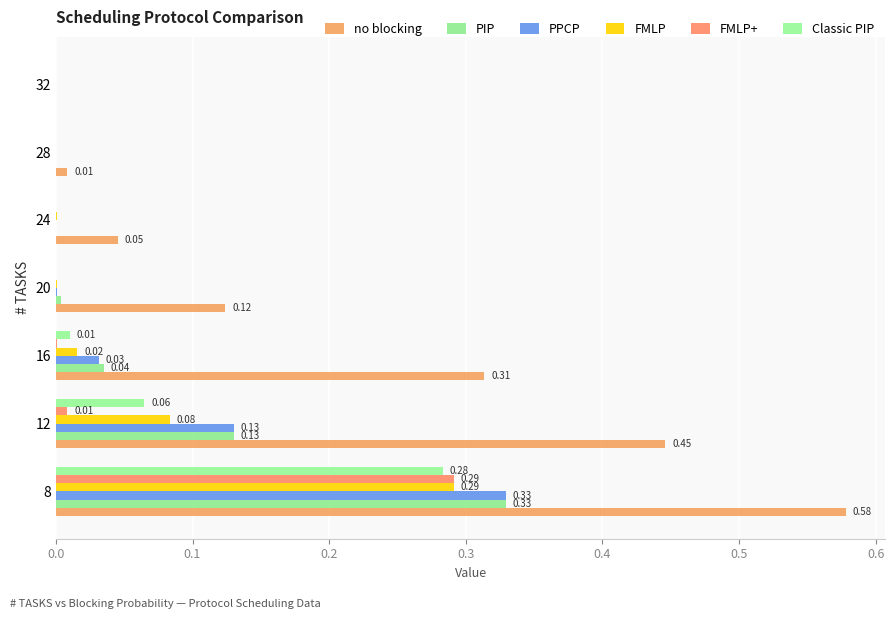

What is the difference between the maximum and minimum values in the no blocking series?

0.6